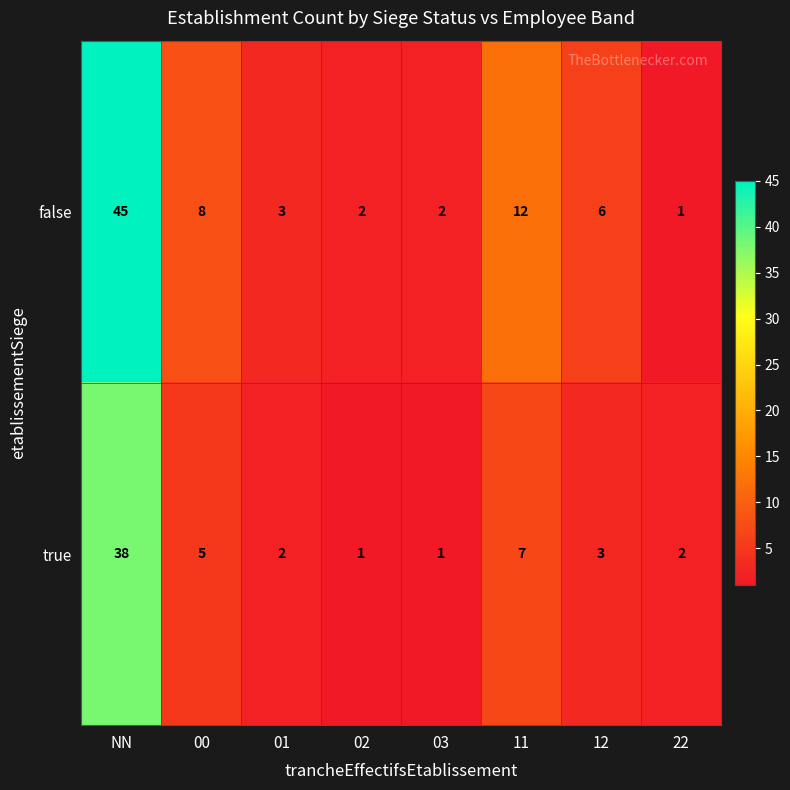

How many distinct data groups are displayed?

2